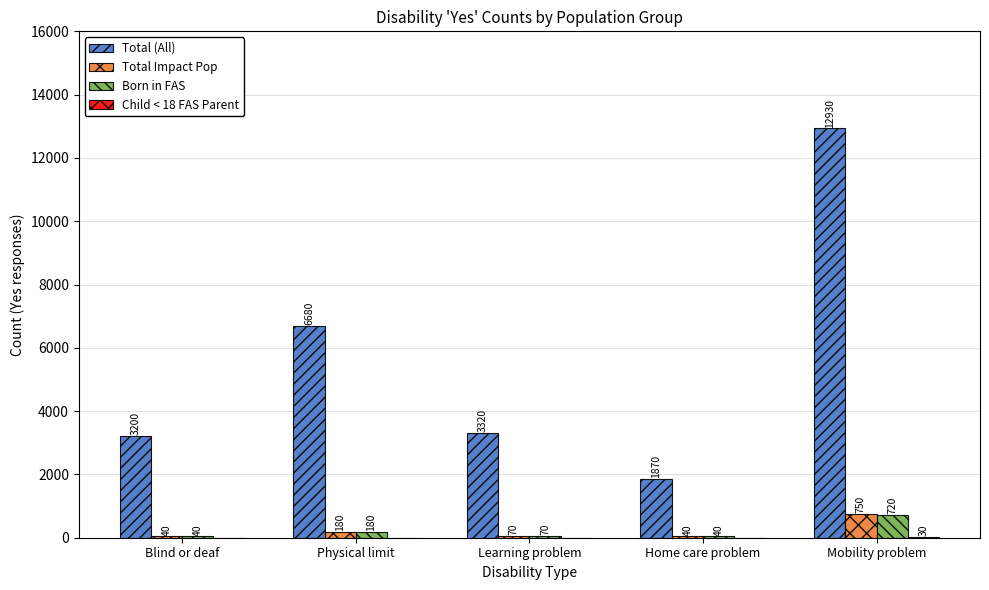

Which series has the largest range (max minus min)?

Total (All)